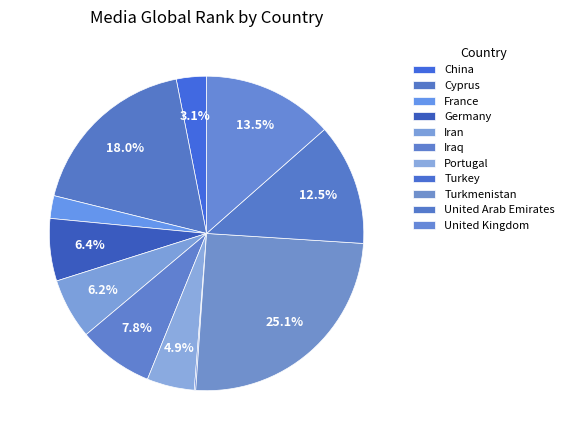

True or false: Cyprus accounts for 18% of the total.

True